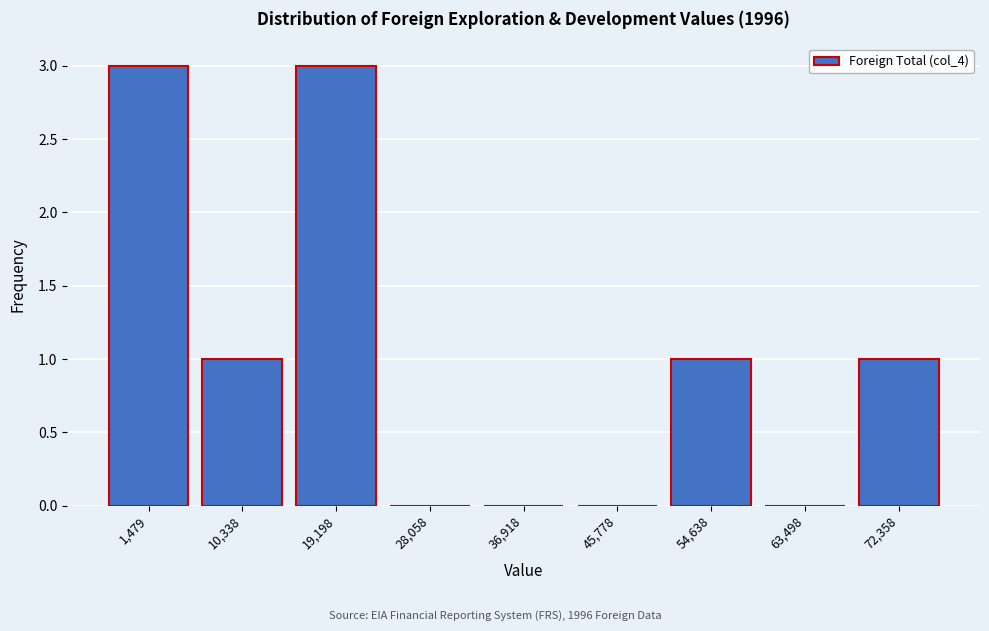

Reading right to left, list all the values displayed in this chart.

72,358=1	63,498=0	54,638=1	45,778=0	36,918=0	28,058=0	19,198=3	10,338=1	1,479=3